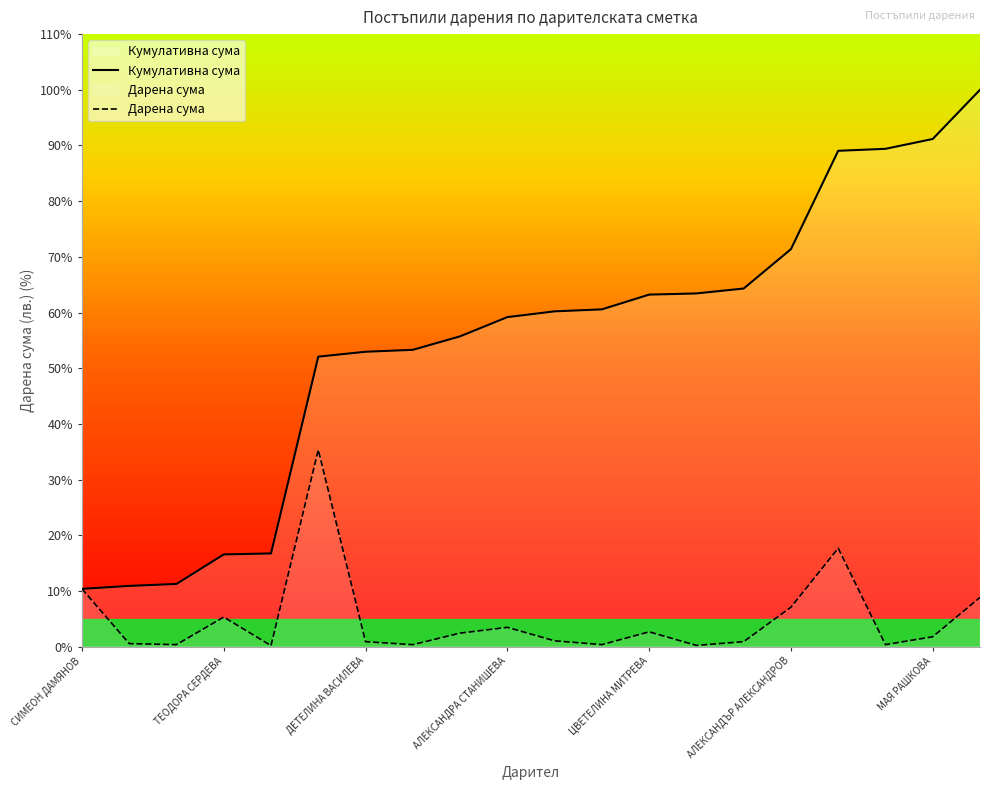

Reading left to right, transcribe all the data shown in this chart.

Кумулативна сума: 10.4	10.9	11.3	16.6	16.7	52.1	53.0	53.3	55.7	59.2	60.2	60.6	63.2	63.4	64.3	71.4	89.0	89.4	91.2	100.0
Дарена сума: 10.4	0.5	0.4	5.3	0.2	35.3	0.9	0.3	2.4	3.5	1.0	0.4	2.7	0.2	0.9	7.1	17.7	0.4	1.8	8.8